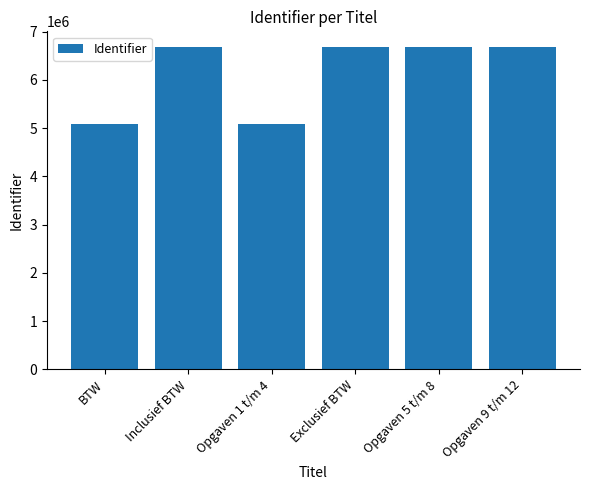

What is the difference between the maximum and minimum values?

1579439